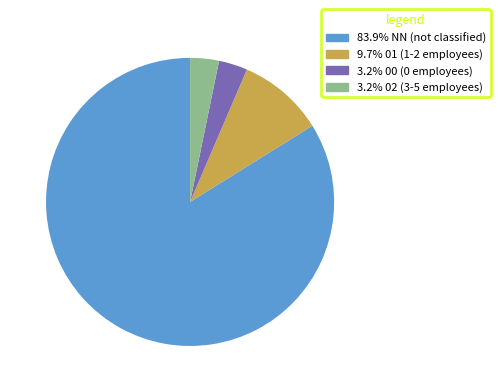

Is there a majority slice in this chart?

Yes